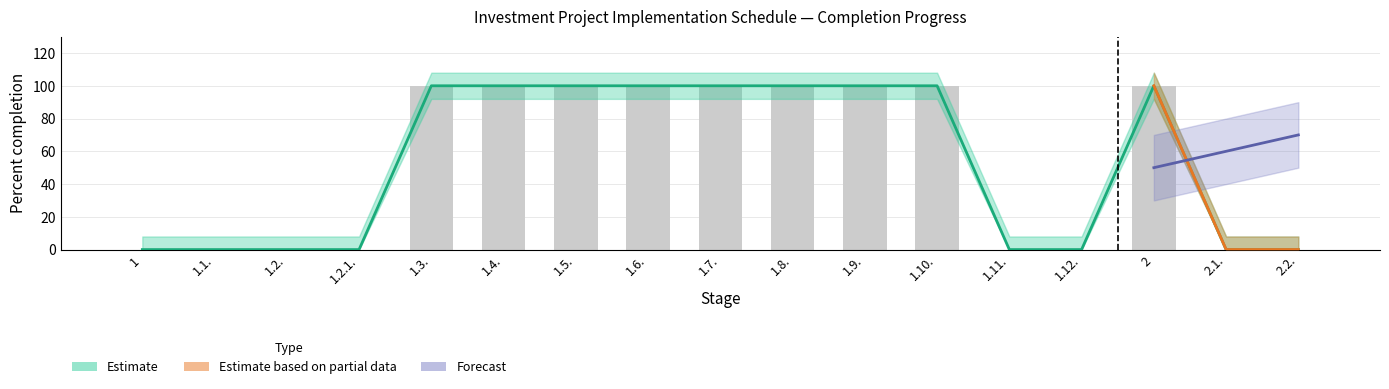

What is the label of the 13th bar from the right?

1.3.